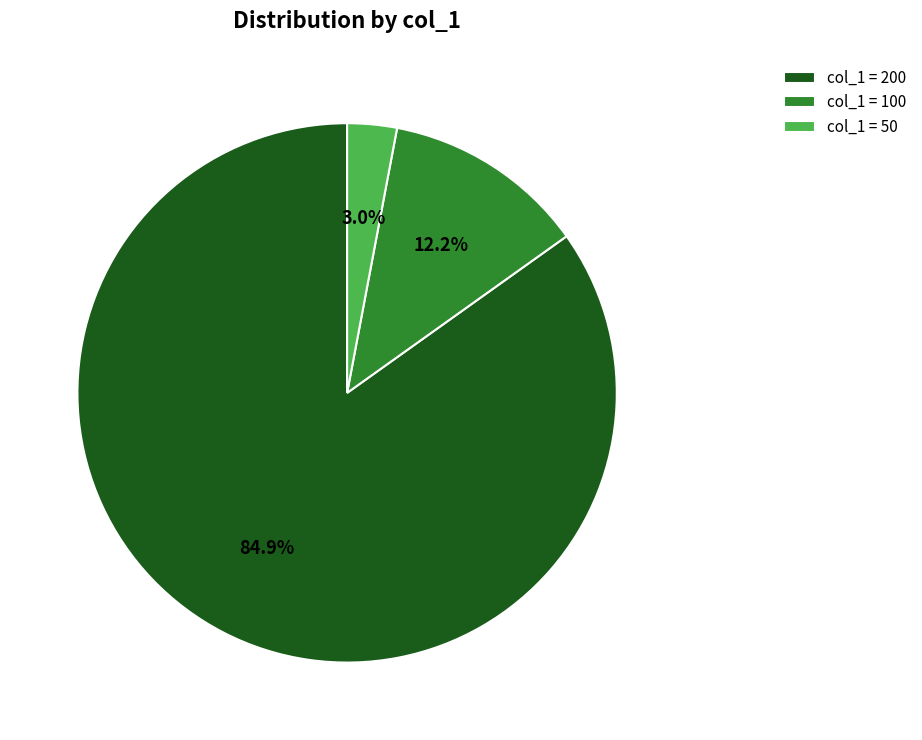

Which slice represents more than half of the pie?

col_1 = 200